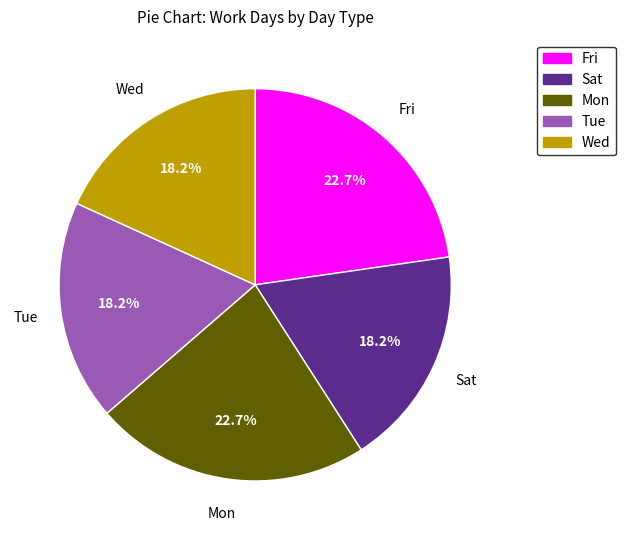

Is the sum of Wed and Fri greater than half?

No